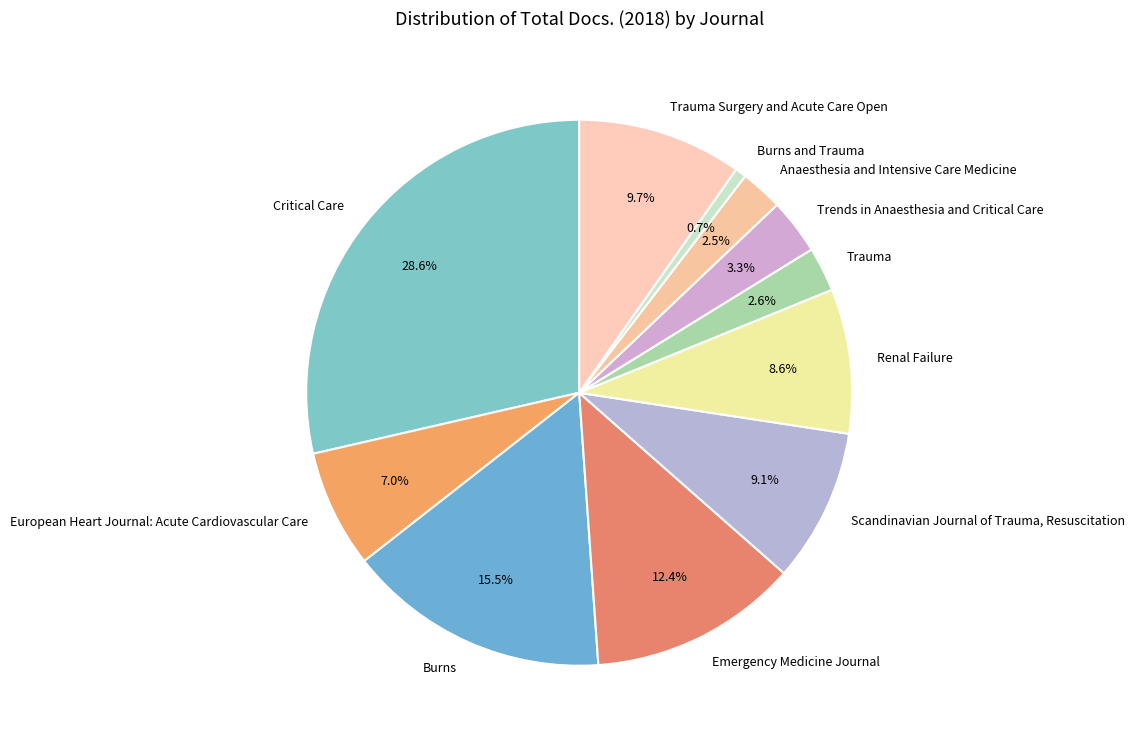

To the nearest percent, what is the average slice percentage?

9%